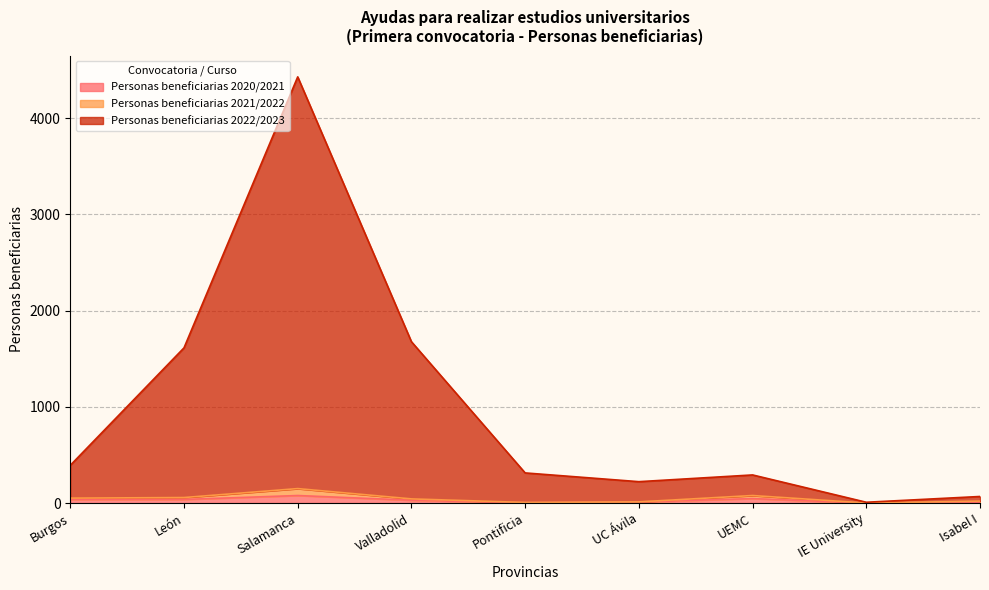

What is the sum of all Personas beneficiarias 2020/2021 values?

251